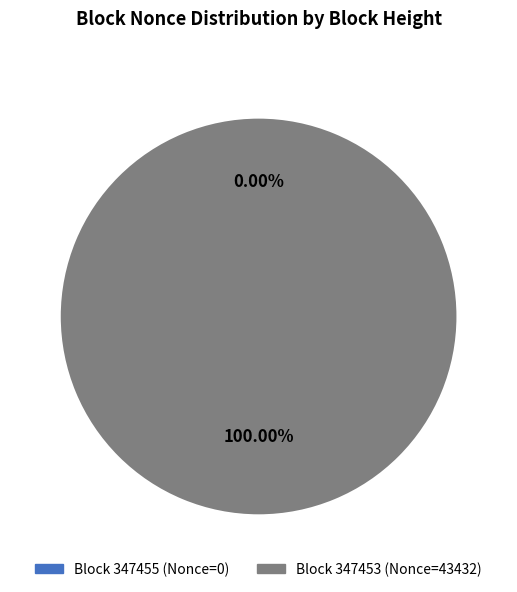

Rank the categories by value from highest to lowest.

347453, 347455